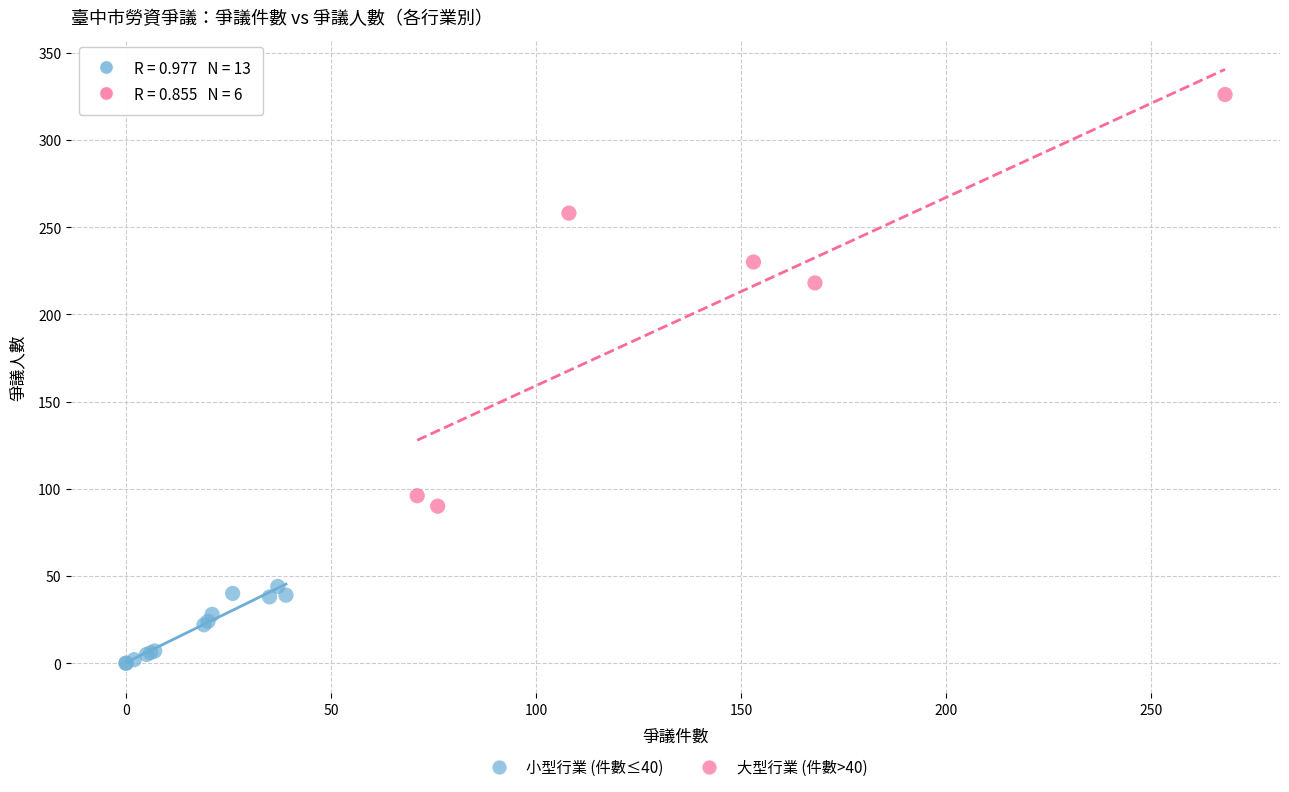

What are all the series names shown in the legend?

小型行業 (件數≤40), 大型行業 (件數>40)